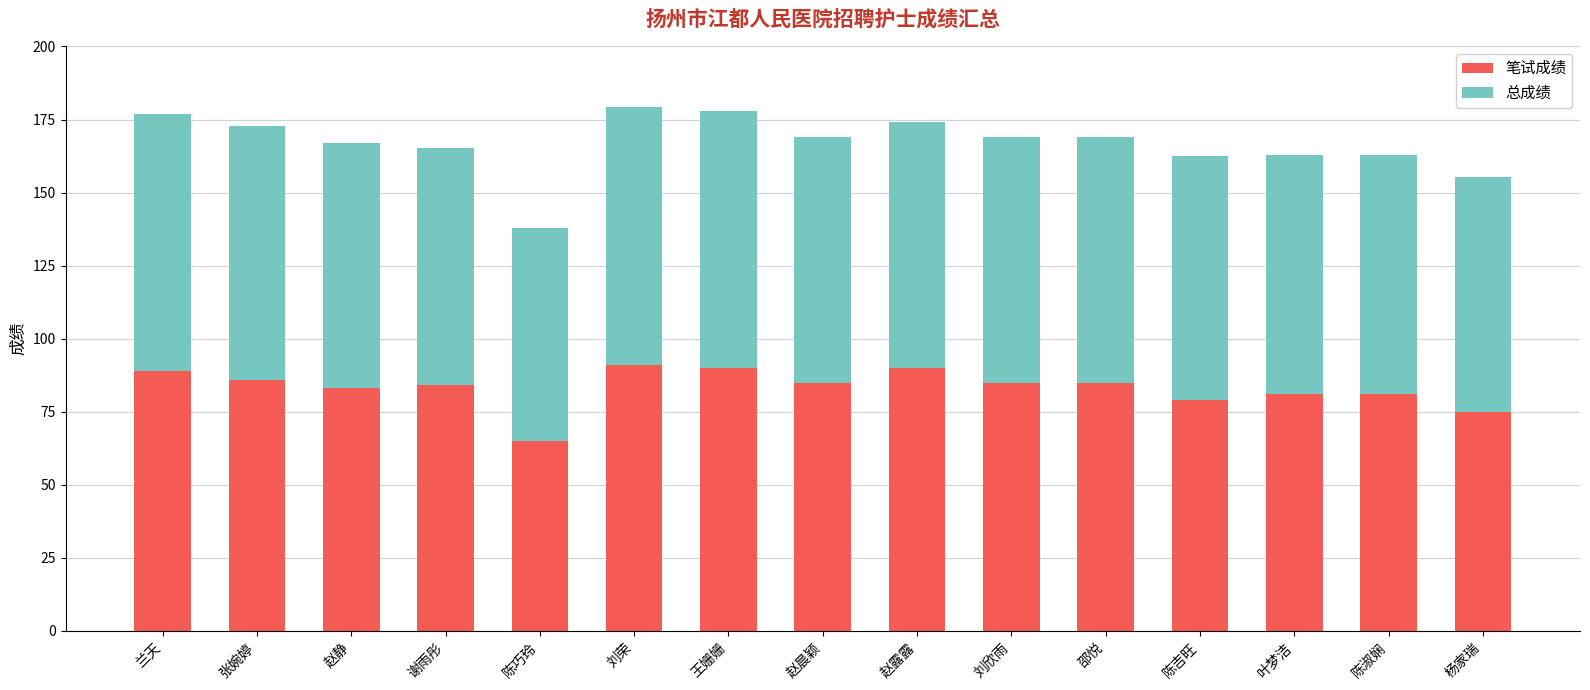

What is the total value across all series at 兰天?

177.0